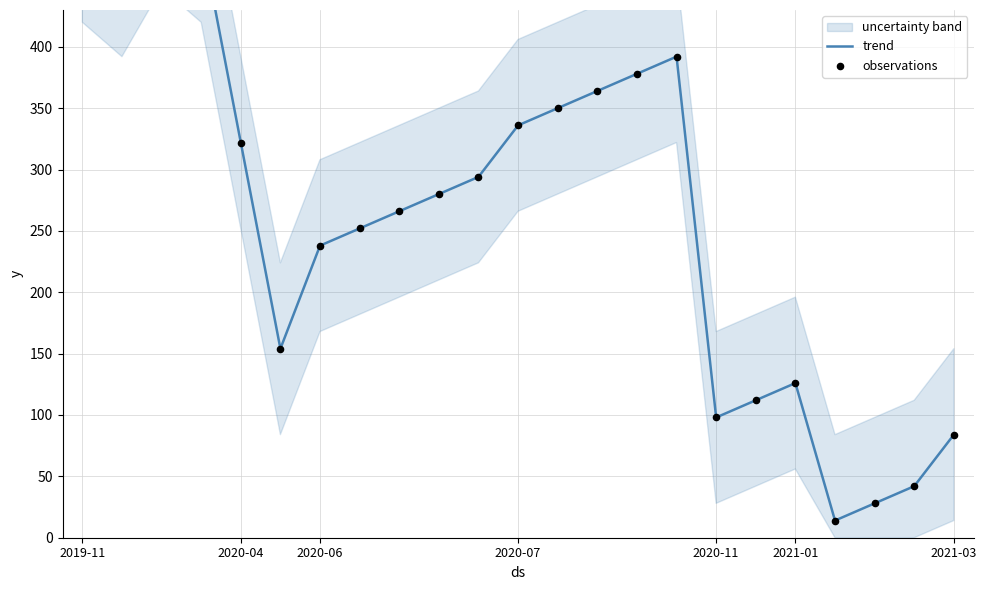

Which series has the widest spread of Y values?

trend